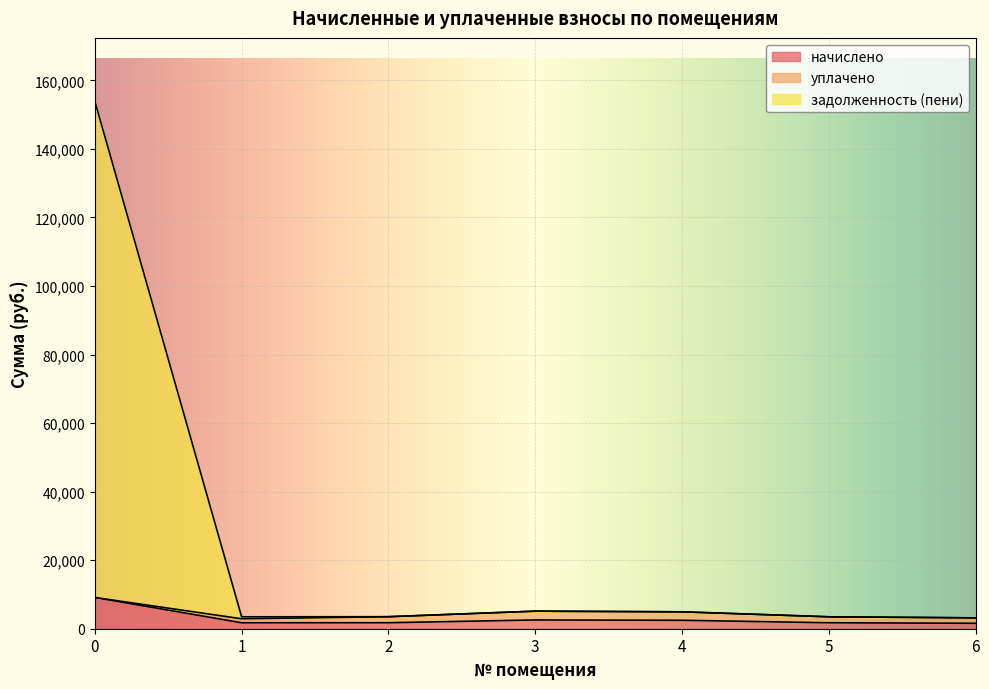

True or false: начислено has a value of 9113.7 at 0.

True